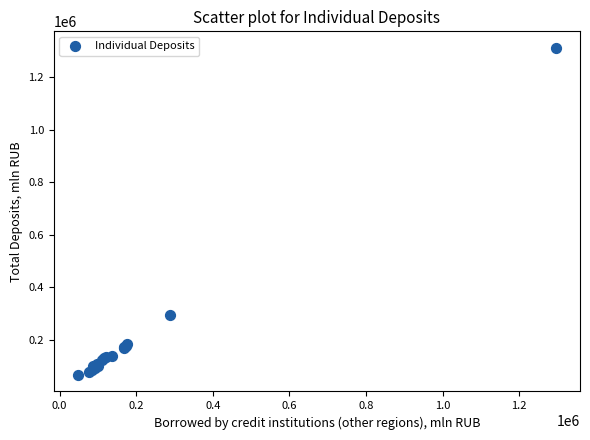

What Y value in the scatter plot is closest to 688466?

293259